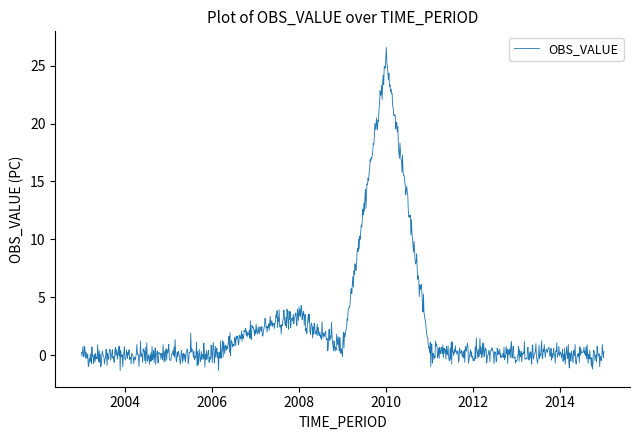

How many lines are shown in the chart?

1